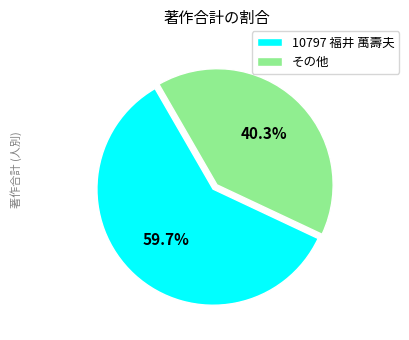

Which category has the biggest portion of the pie?

10797 福井 萬壽夫